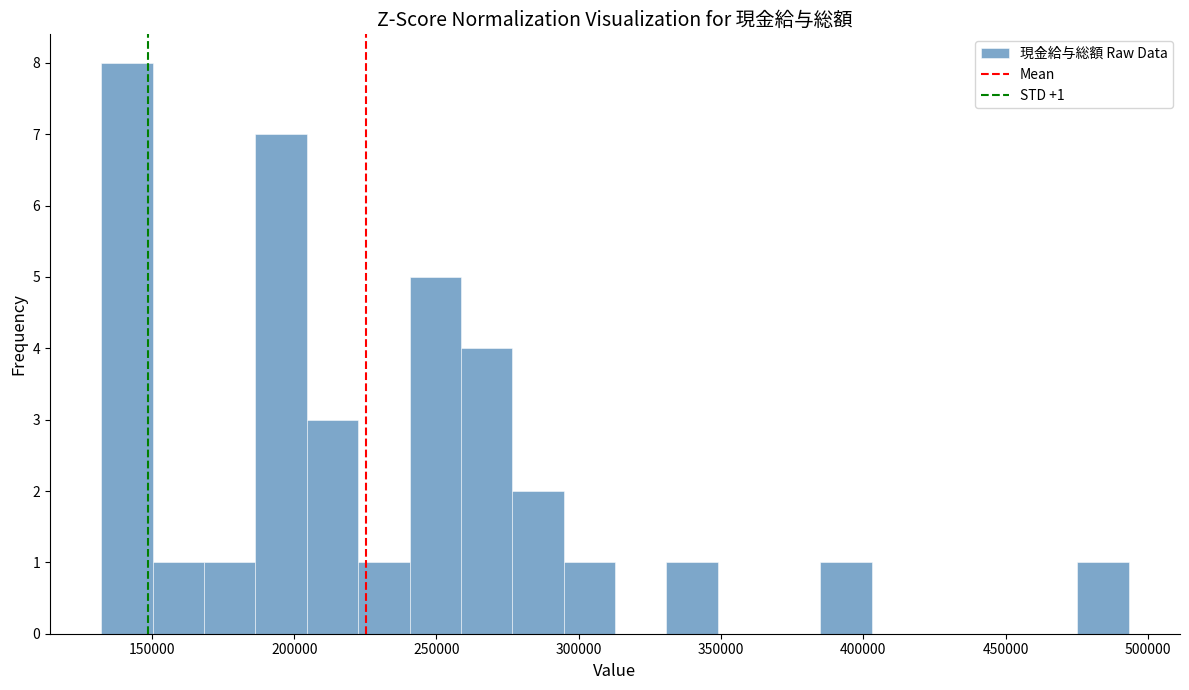

Read against the x-axis, roughly where is the centre of the tallest bar?

140000